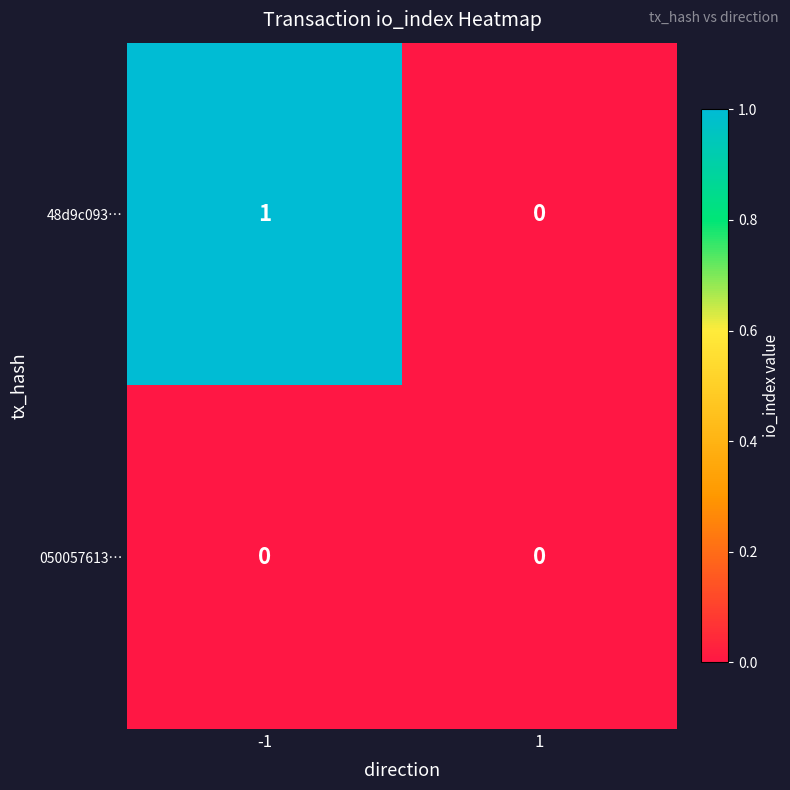

Which series has the largest total across all categories?

48d9c093…